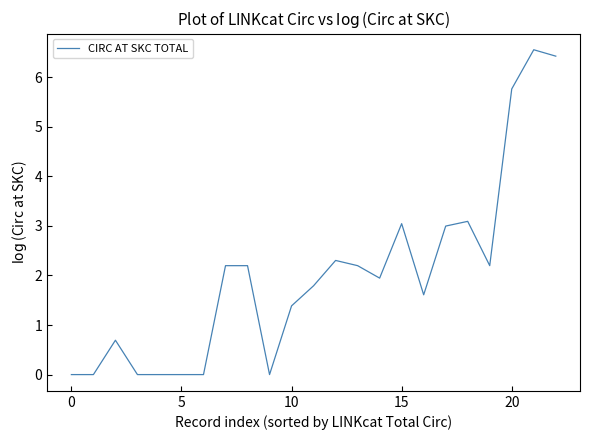

What is the maximum value shown in the chart?

6.6